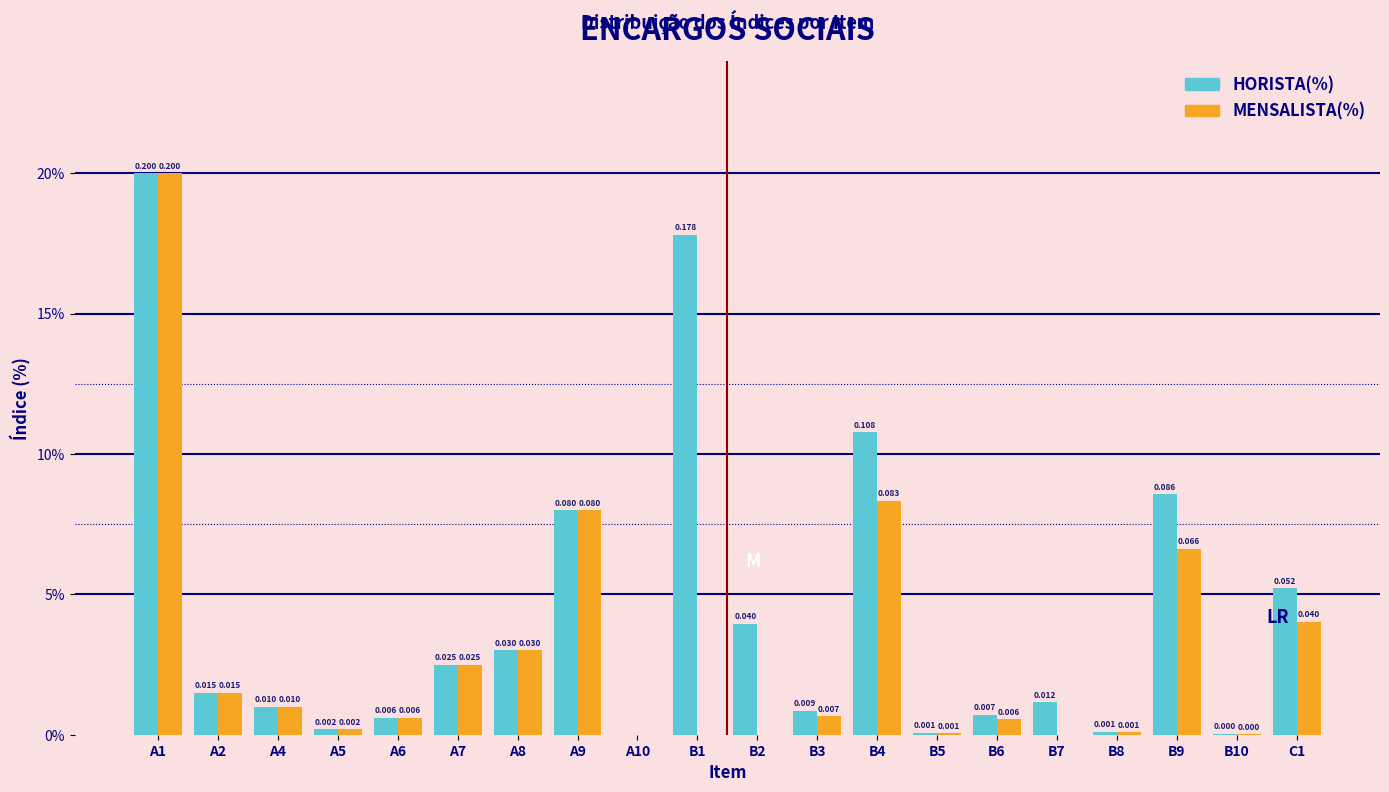

Are the bars grouped side by side (vs. stacked)?

Yes